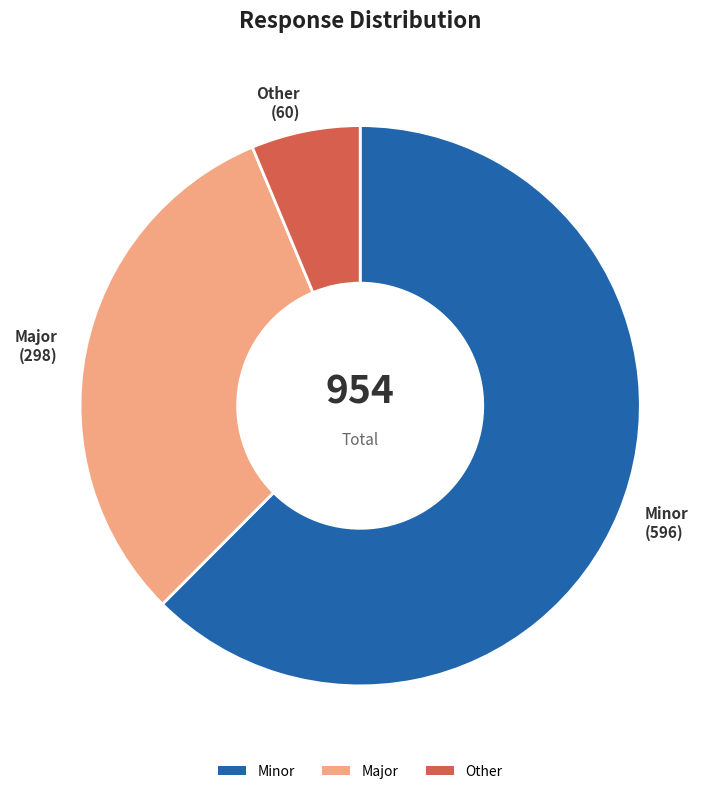

The Minor slice represents 53% of the pie. True or false?

False